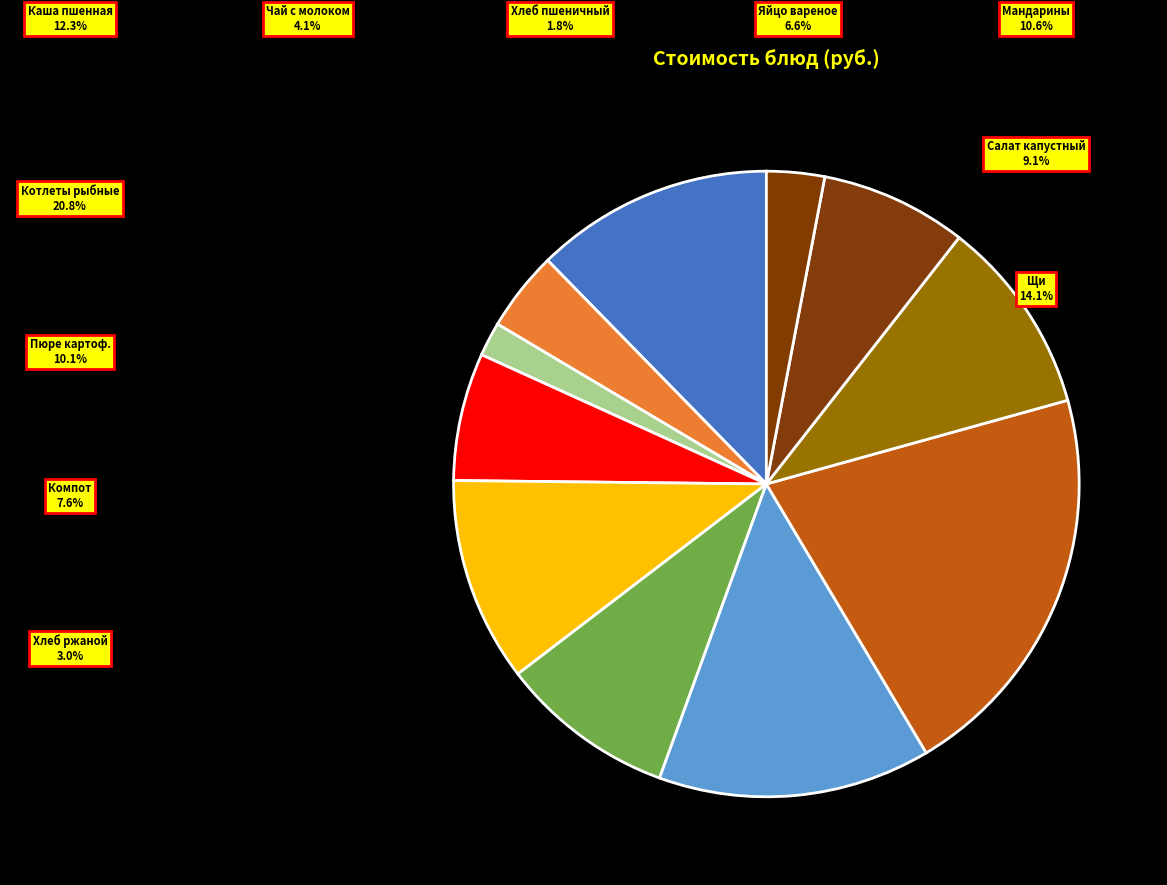

Is it true that Мандарины is 11% of the pie?

True